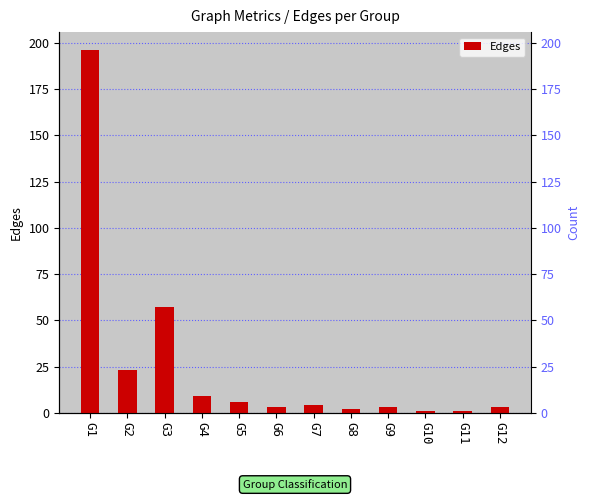

What is the ratio of the value at G1 to the value at G6?

65.3